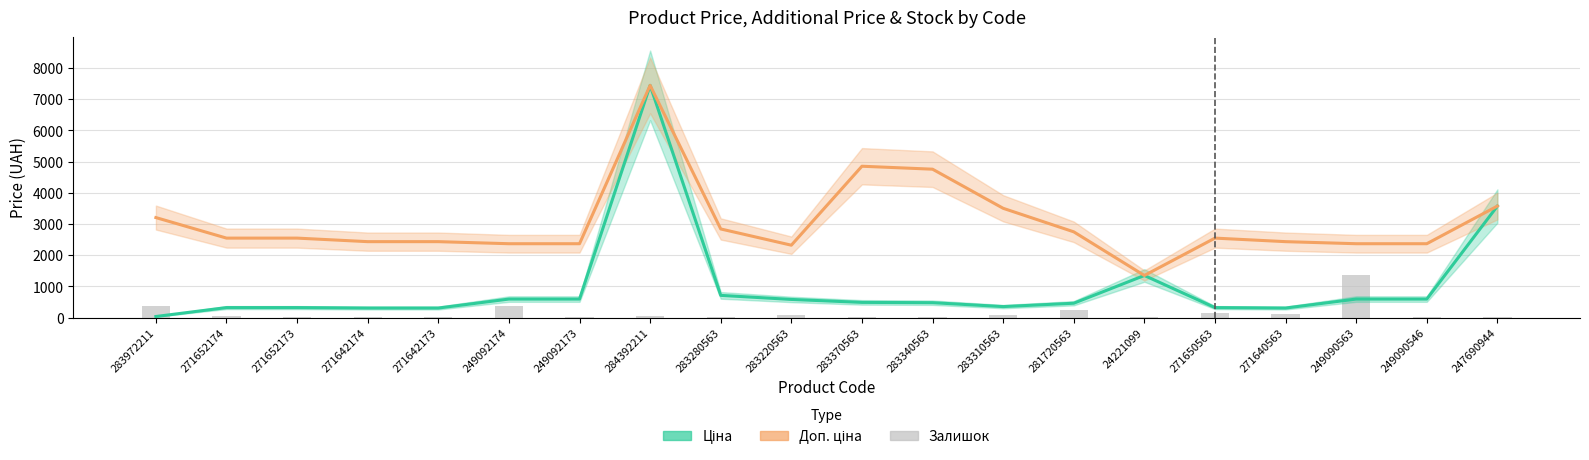

What are all the series names shown in the legend?

Ціна, Доп. ціна, Залишок